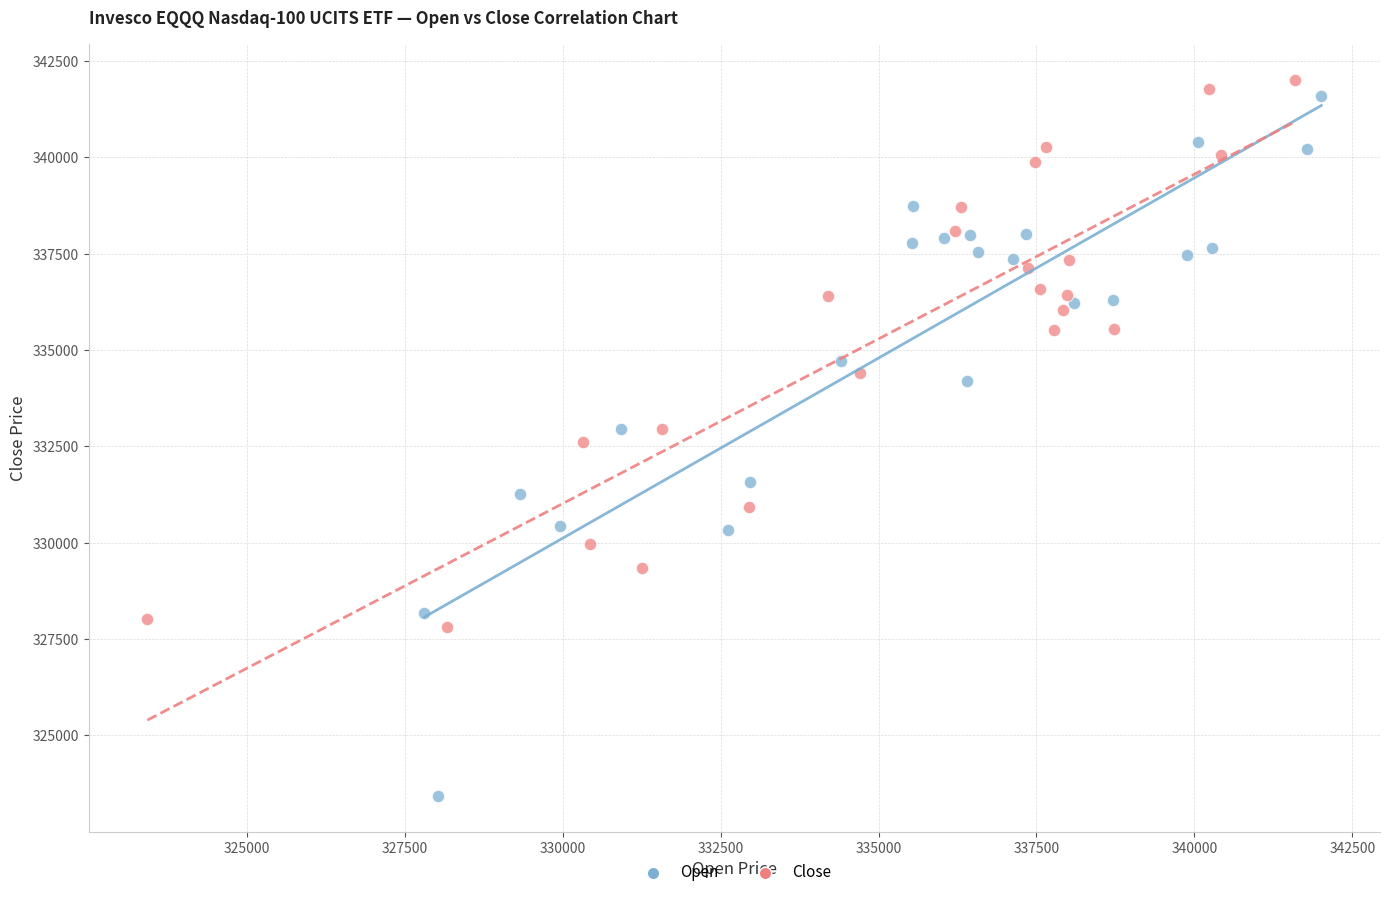

Which series has the widest spread of Y values?

Open